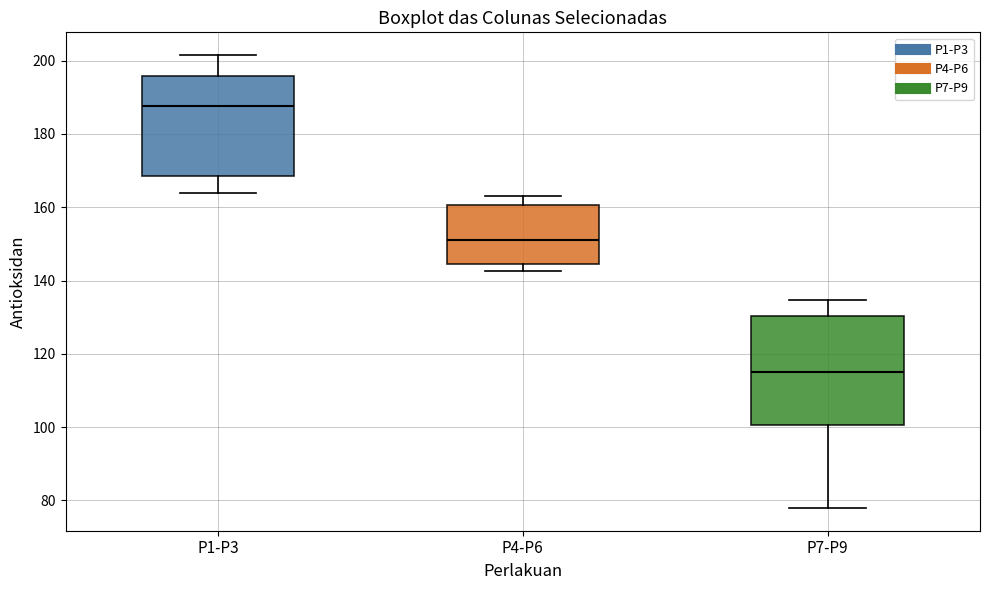

Which box has the highest median line?

P1-P3